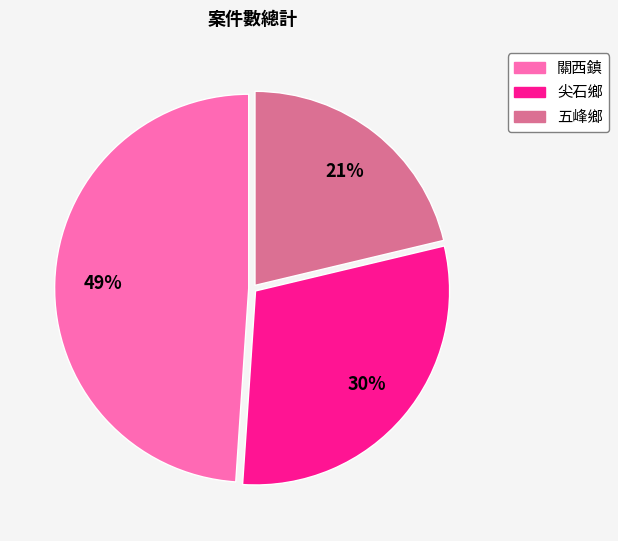

Does any single category account for the majority?

No